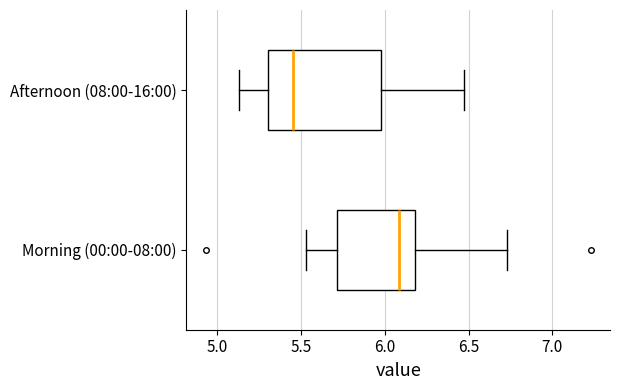

Which box has the furthest to the left median line?

Afternoon (08:00-16:00)